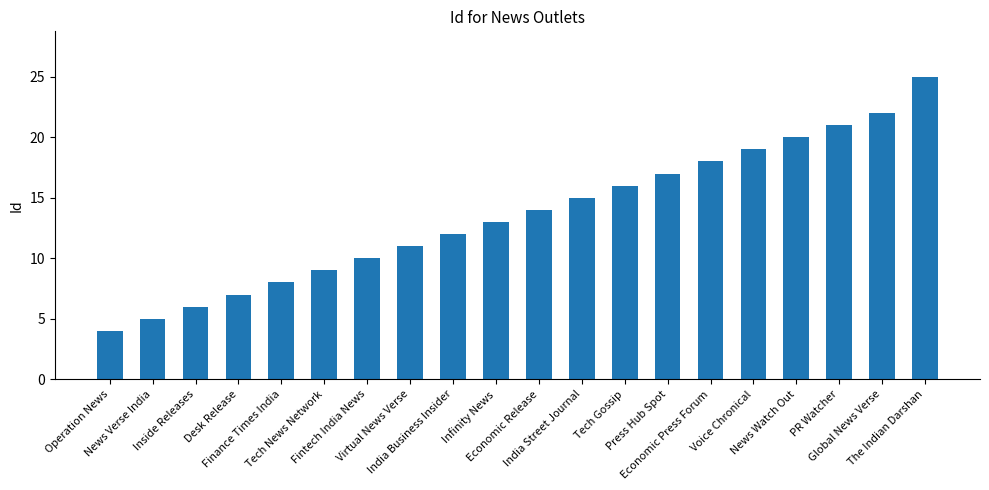

What is the sum of all values?

272